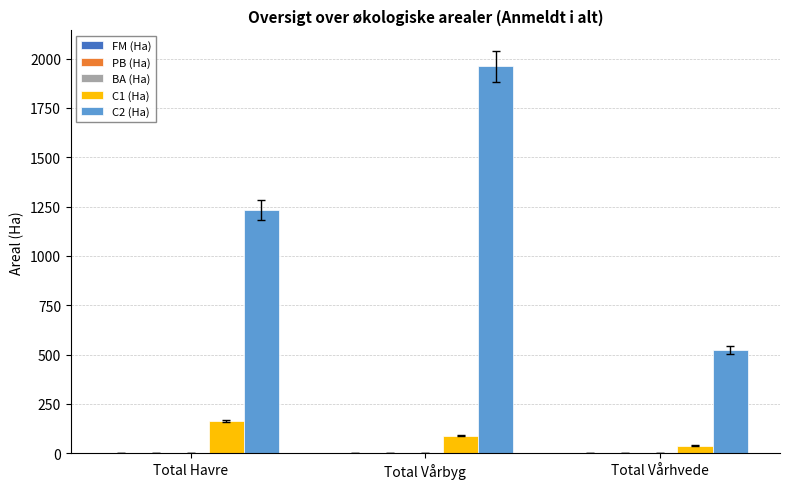

How many bars are there in total?

6